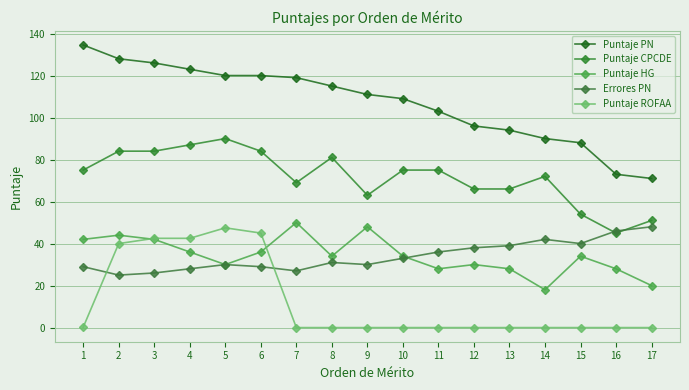

The value of Puntaje PN at 11 is 103.0. True or false?

True